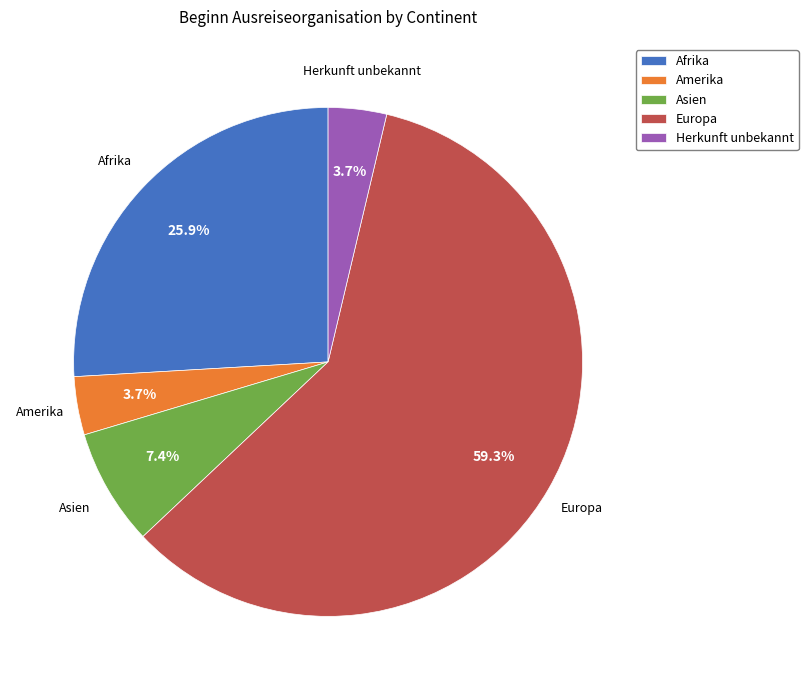

Combined, what portion of the pie is Amerika and Asien?

11.1%